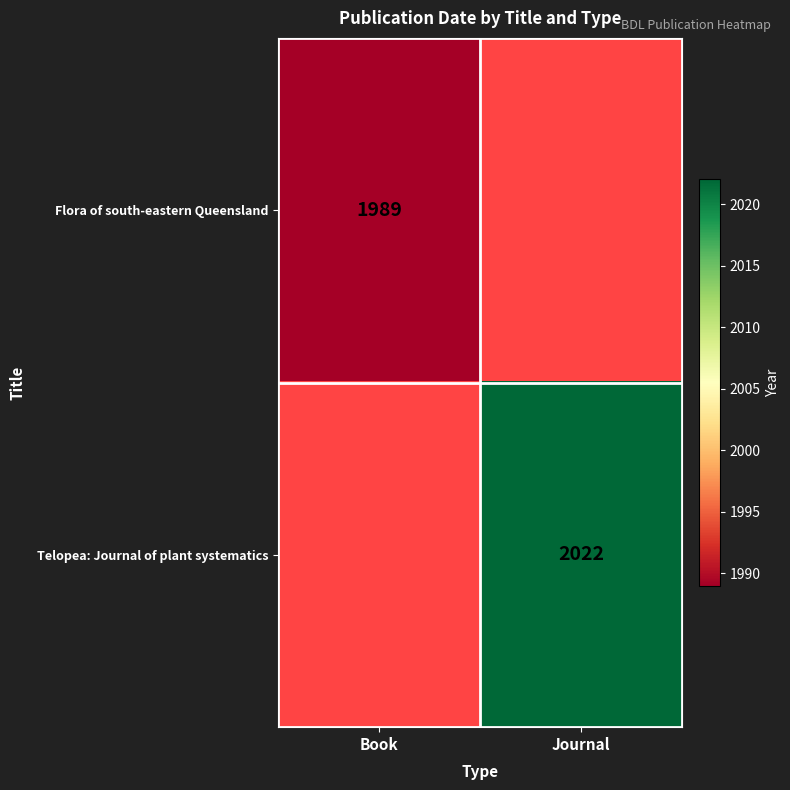

Between Journal and Book, which is larger?

Book